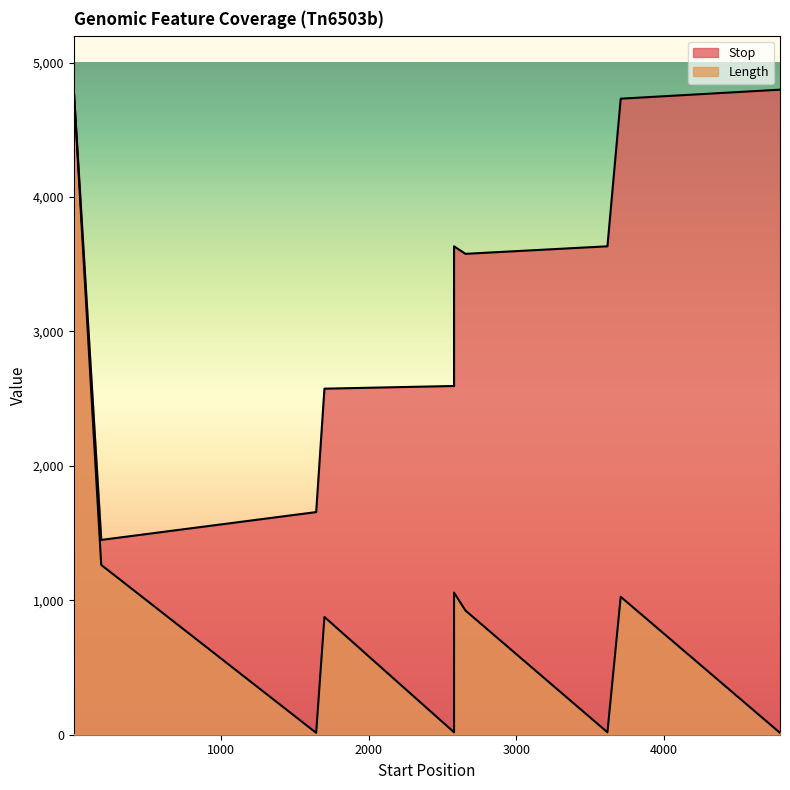

In Length, how many points are higher than both neighbors (excluding endpoints)?

4